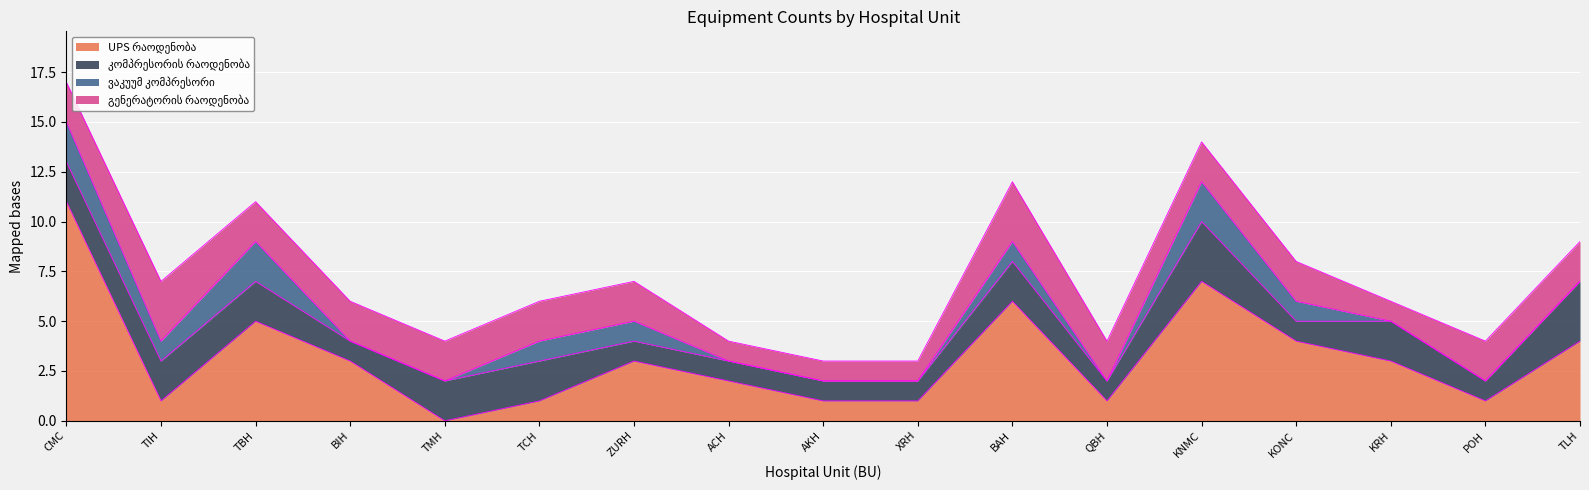

What is the sum of the ვაკუუმ კომპრესორი values at CMC and TBH?

4